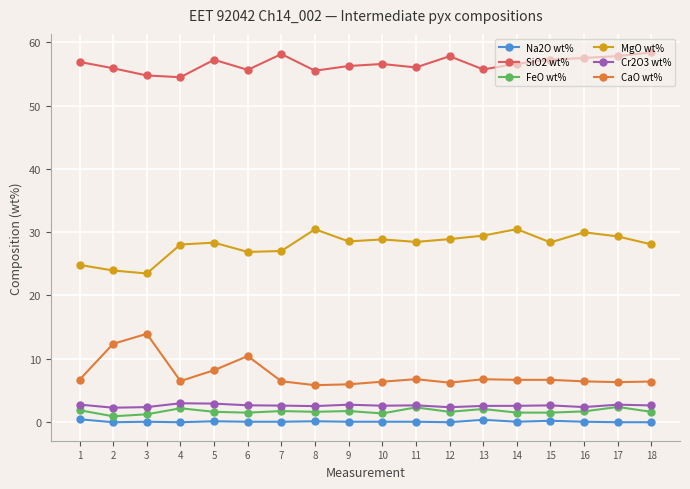

How many distinct data groups are displayed?

6